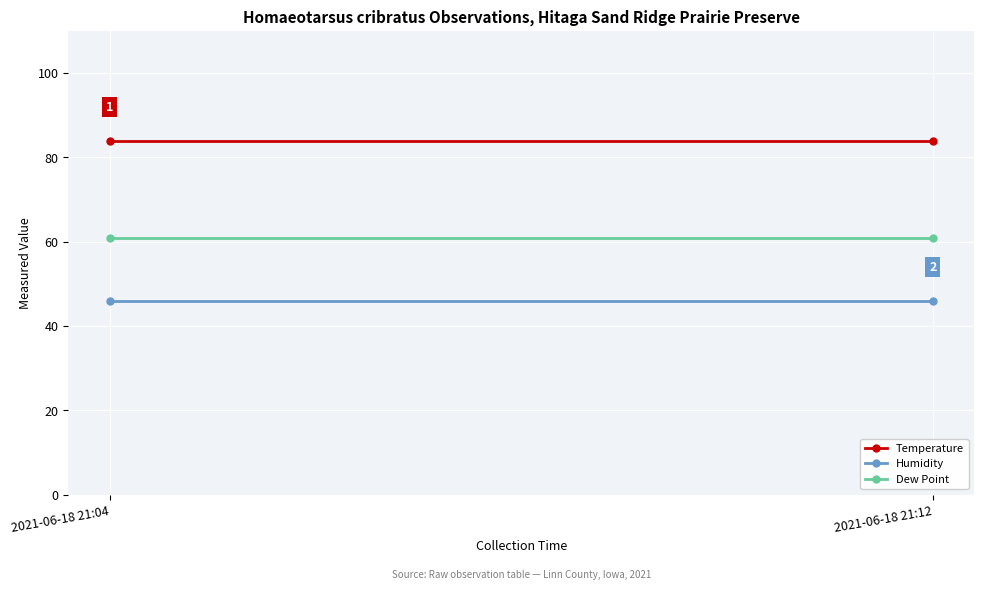

What is the sum of the Dew Point values at 2021-06-18 21:12 and 2021-06-18 21:04?

122